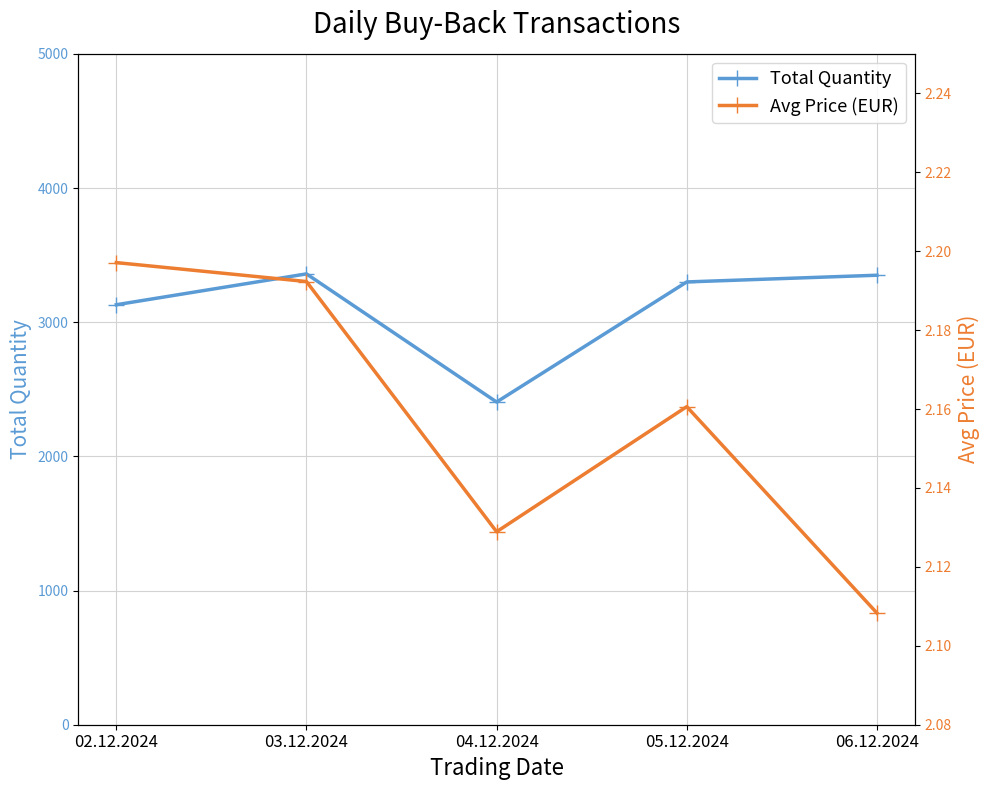

True or false: Avg Price (EUR) and Total Quantity intersect in this chart.

False